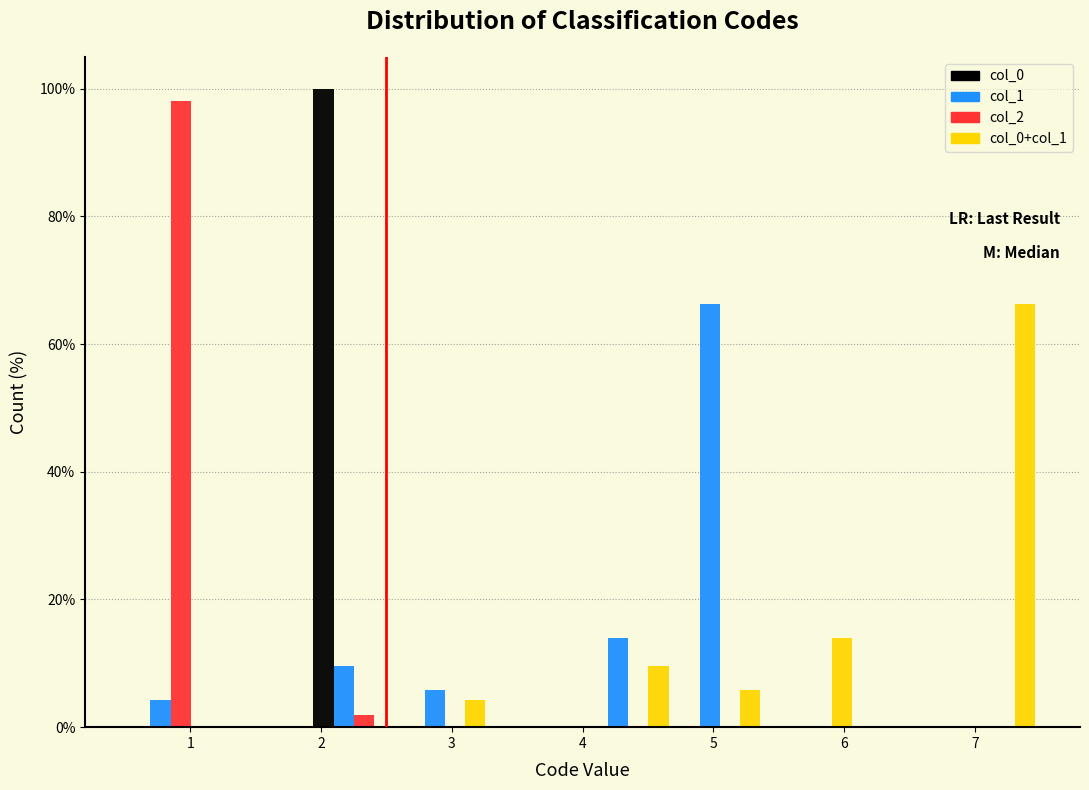

Reading left to right, list every range on the x-axis with the height of the bar of each series over it. The values are not printed on the chart, so give them approximately, as read against the axis.

0.5 to 1.2: col_0=0	col_1=4	col_2=98	col_0+col_1=0
1.2 to 1.9: col_0=0	col_1=0	col_2=0	col_0+col_1=0
1.9 to 2.6: col_0=100	col_1=10	col_2=under 2	col_0+col_1=0
2.6 to 3.3: col_0=0	col_1=6	col_2=0	col_0+col_1=4
3.3 to 4.0: col_0=0	col_1=0	col_2=0	col_0+col_1=0
4.0 to 4.7: col_0=0	col_1=14	col_2=0	col_0+col_1=10
4.7 to 5.4: col_0=0	col_1=66	col_2=0	col_0+col_1=6
5.4 to 6.1: col_0=0	col_1=0	col_2=0	col_0+col_1=14
6.1 to 6.8: col_0=0	col_1=0	col_2=0	col_0+col_1=0
6.8 to 7.5: col_0=0	col_1=0	col_2=0	col_0+col_1=66